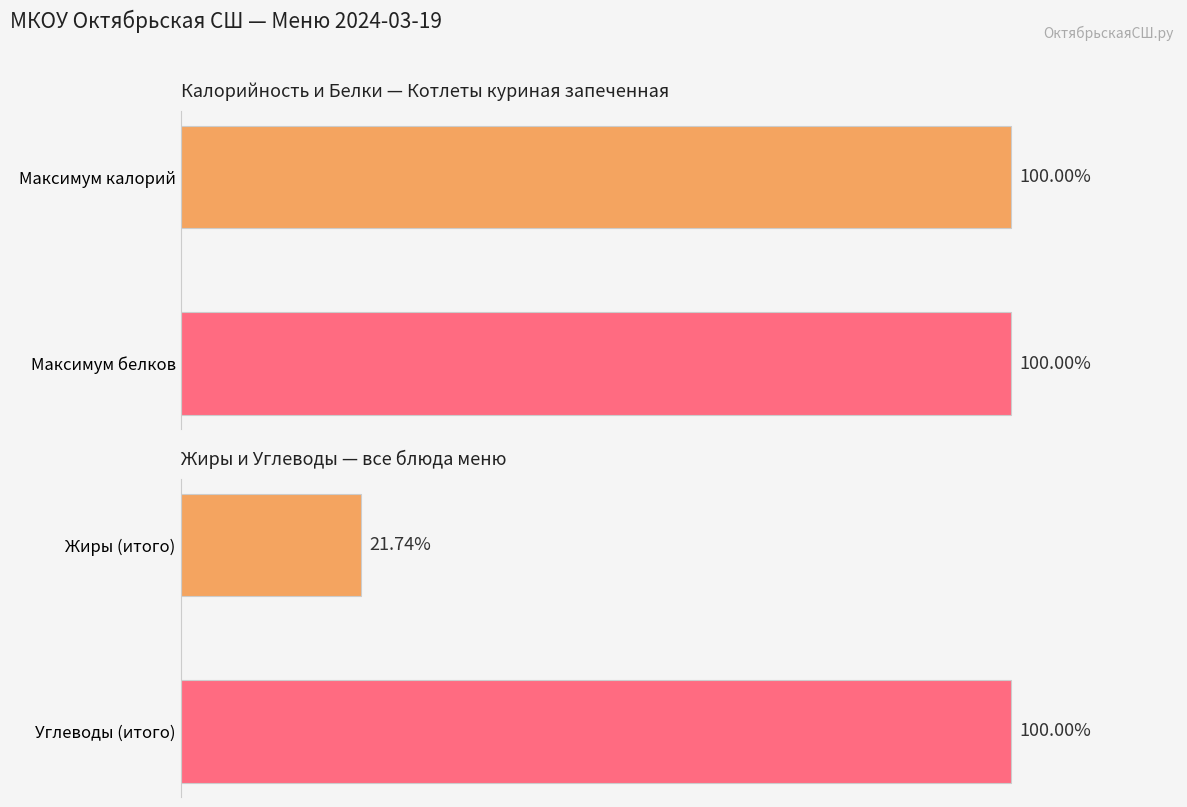

What are all the series names shown in the legend?

Калорийность, Белки, Жиры, Углеводы